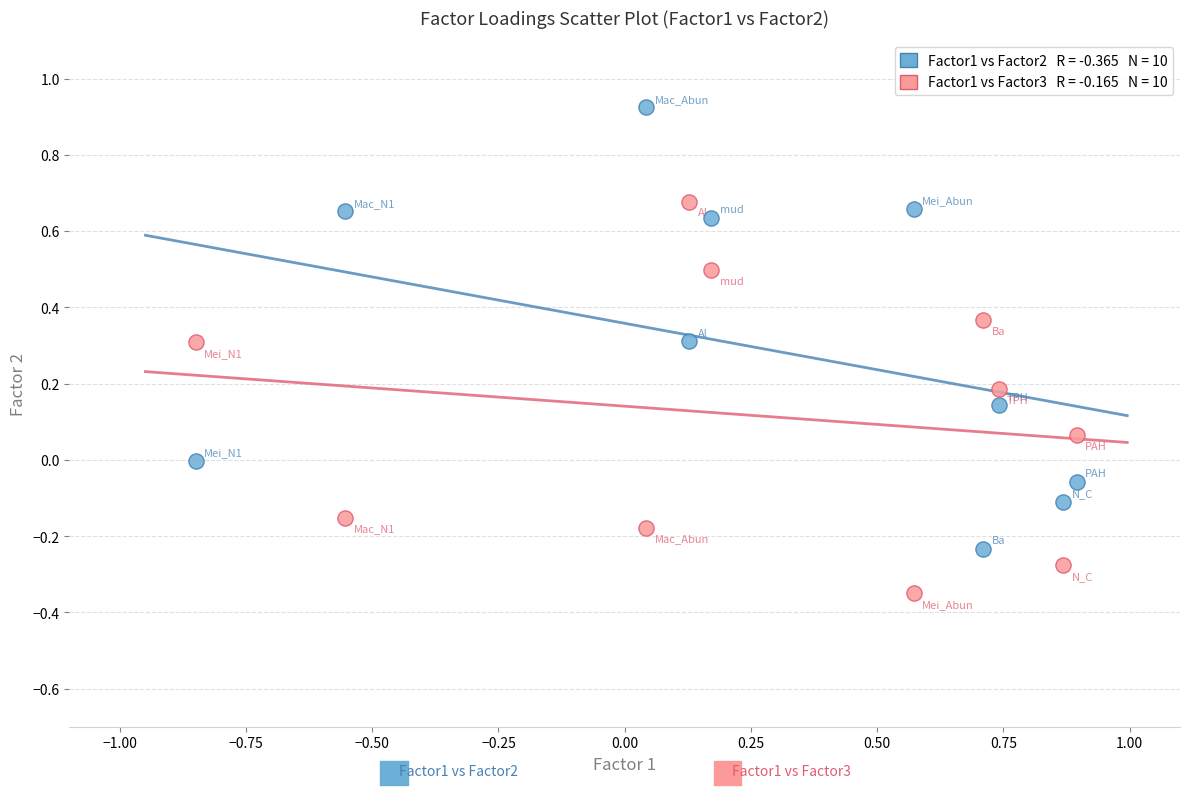

Across all data points, what is the range of Y values (max minus min)?

1.3